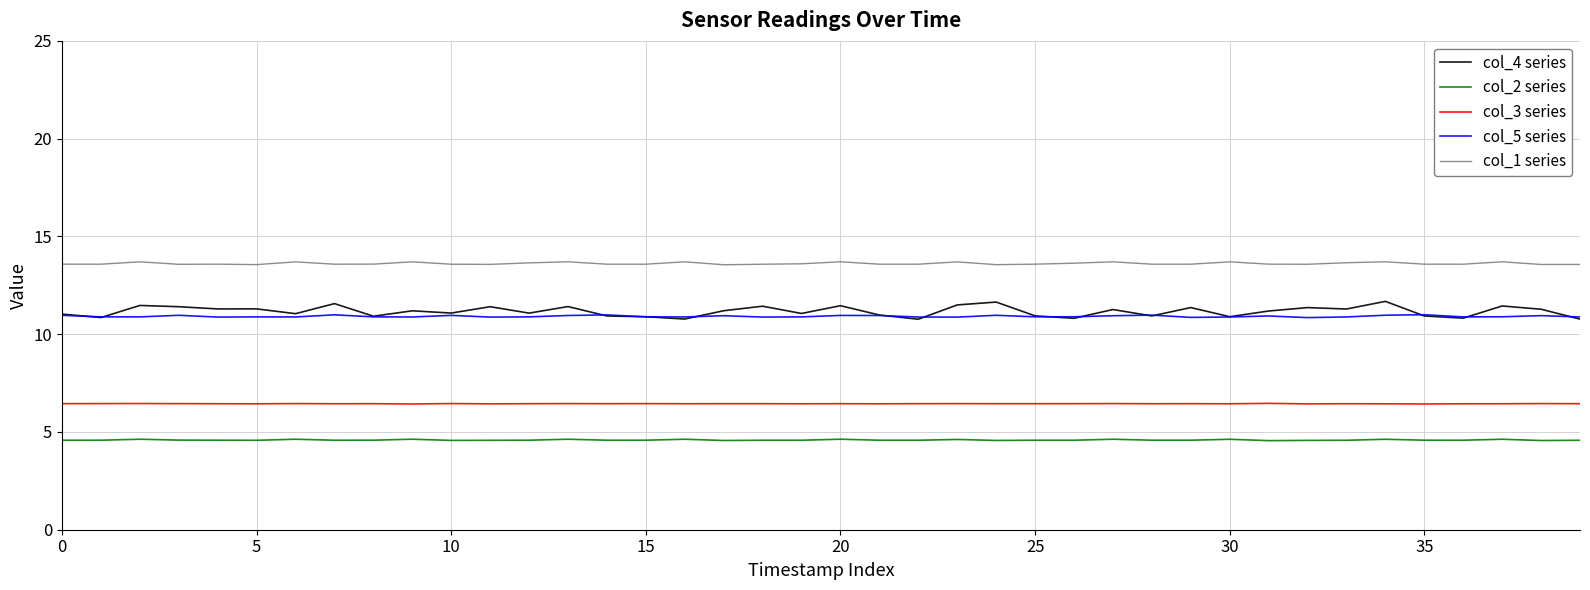

Which series has the largest total across all categories?

col_1 series